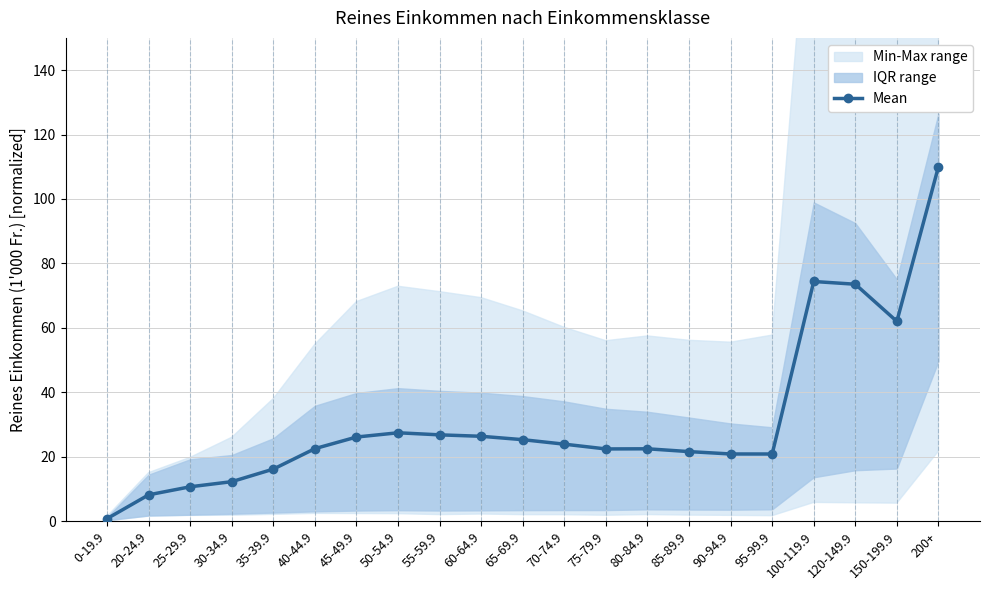

What is the difference between the second highest and second lowest values?

66.2